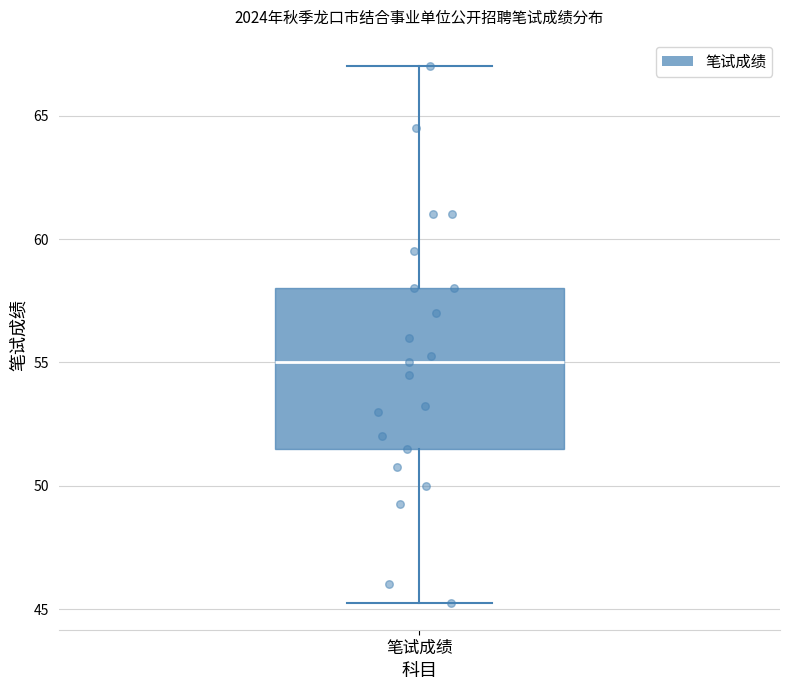

Read this box plot against the y-axis: the position of the median line, the range covered by the box, and the ends of both whiskers. The values are not printed on the chart, so give them approximately, as read against the axis.

median 55.0, box 51.5 to 58.0, whiskers 45.5 to 67.0